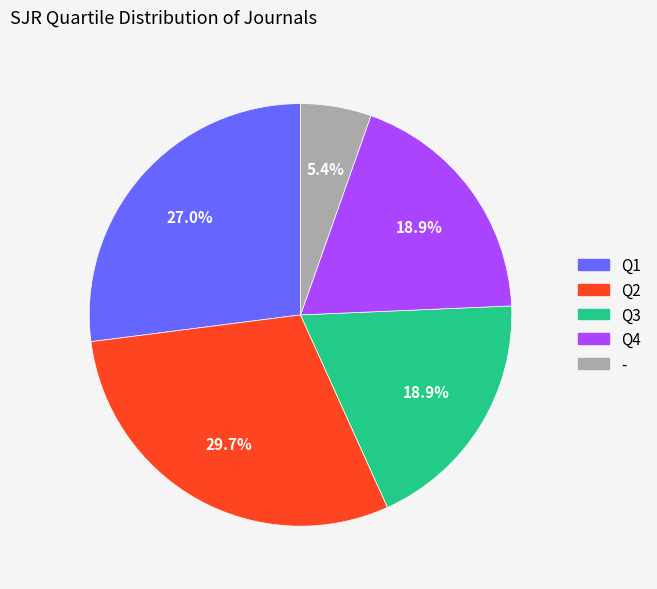

Is there a majority slice in this chart?

No